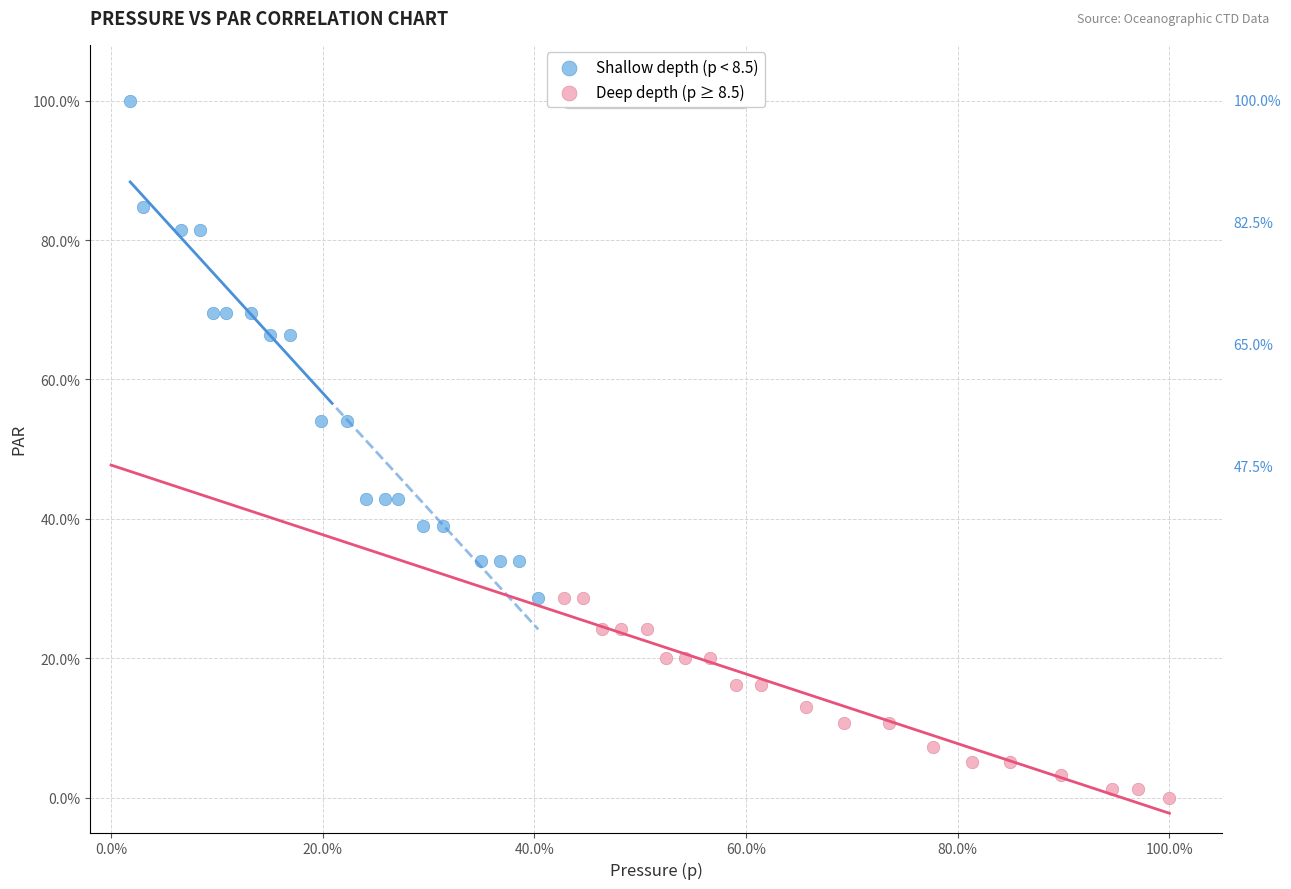

Which series reaches the maximum Y coordinate?

Shallow depth (p < 8.5)